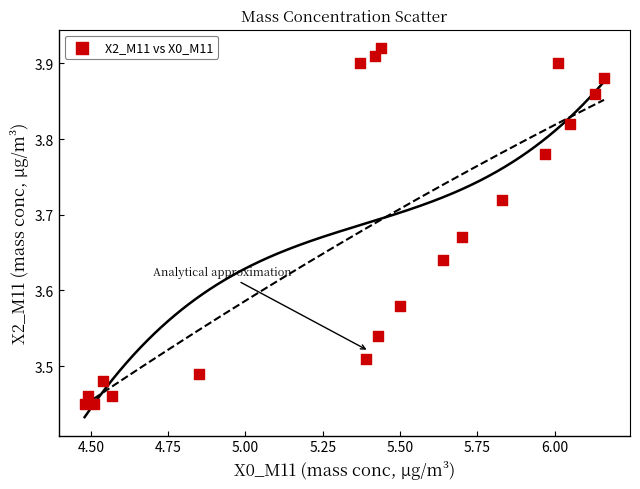

What is the range of Y values (max minus min)?

0.5